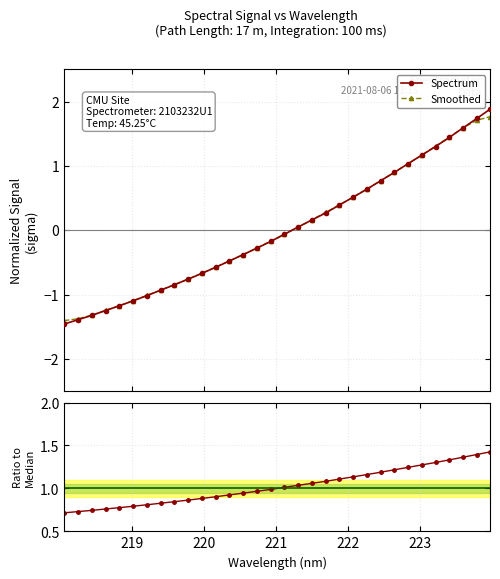

Reading left to right, extract all data points from this chart.

Spectrum: -1.5	-1.4	-1.3	-1.2	-1.2	-1.1	-1.0	-0.9	-0.8	-0.8	-0.7	-0.6	-0.5	-0.4	-0.3	-0.2	-0.1	0.1	0.2	0.3	0.4	0.5	0.6	0.8	0.9	1.0	1.2	1.3	1.4	1.6	1.7	1.9
Smoothed: -1.4	-1.4	-1.3	-1.2	-1.2	-1.1	-1.0	-0.9	-0.8	-0.8	-0.7	-0.6	-0.5	-0.4	-0.3	-0.2	-0.1	0.0	0.2	0.3	0.4	0.5	0.6	0.8	0.9	1.0	1.2	1.3	1.4	1.6	1.7	1.8
Ratio to median: 0.7	0.7	0.7	0.8	0.8	0.8	0.8	0.8	0.8	0.9	0.9	0.9	0.9	0.9	1.0	1.0	1.0	1.0	1.1	1.1	1.1	1.1	1.2	1.2	1.2	1.2	1.3	1.3	1.3	1.4	1.4	1.4